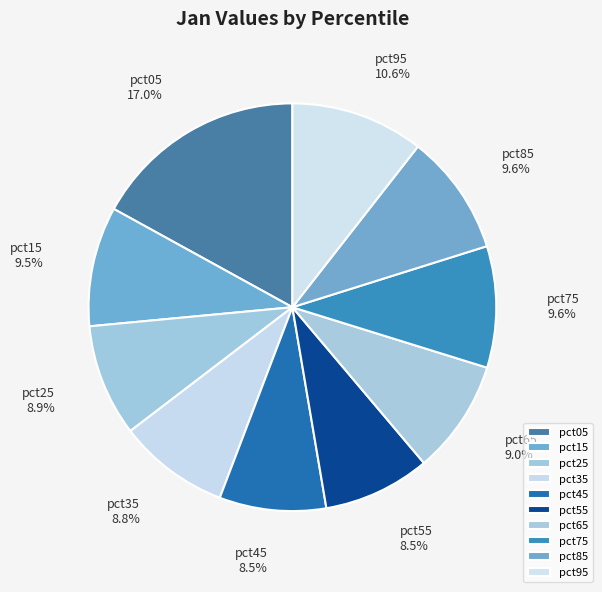

What percentage is NOT represented by pct05?

83.0%